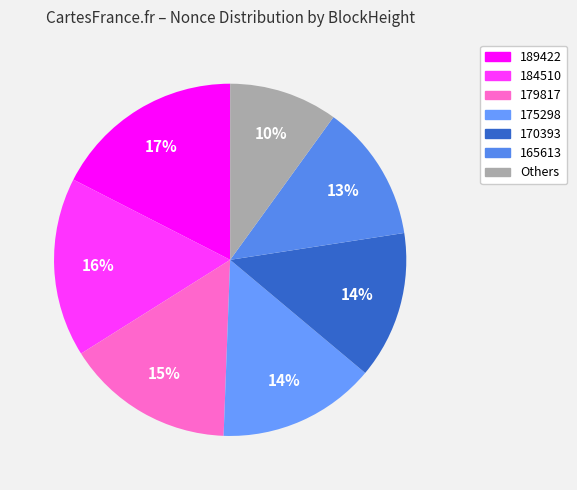

Which slice is the largest?

189422